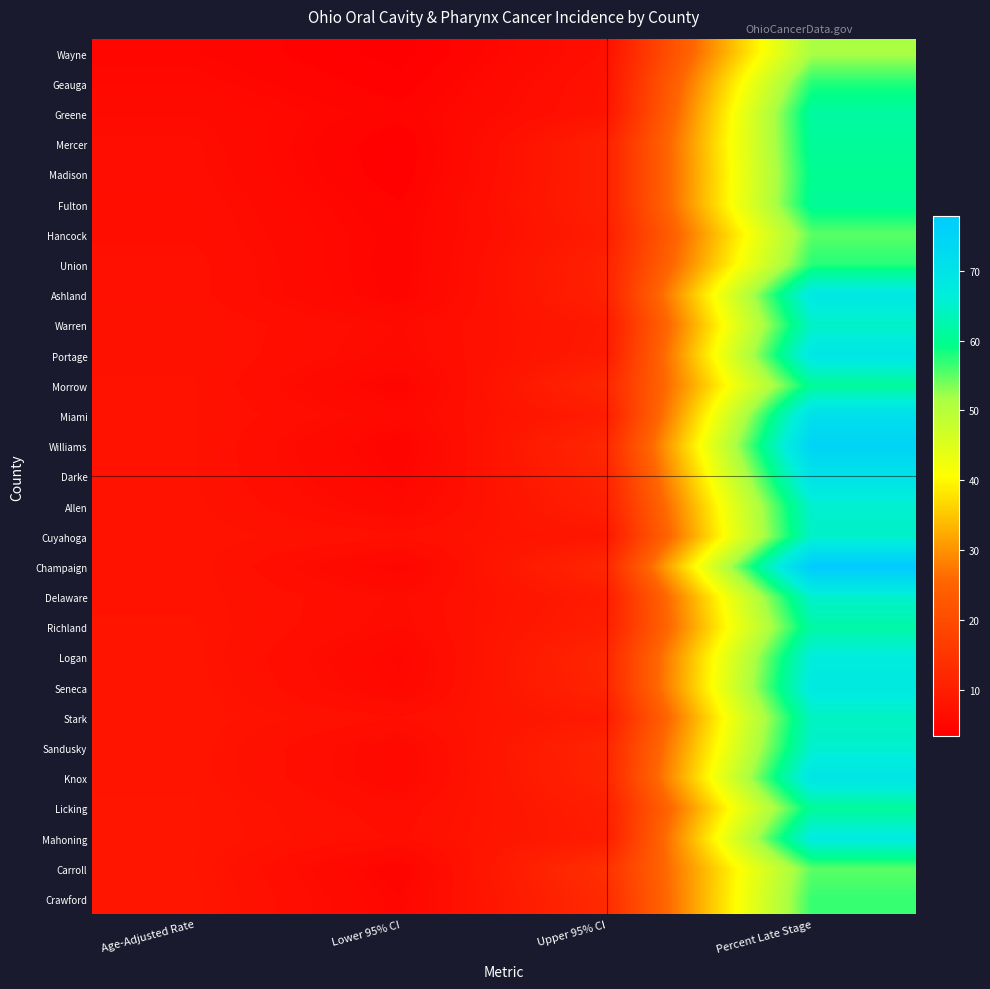

Count the number of data series in this chart.

29